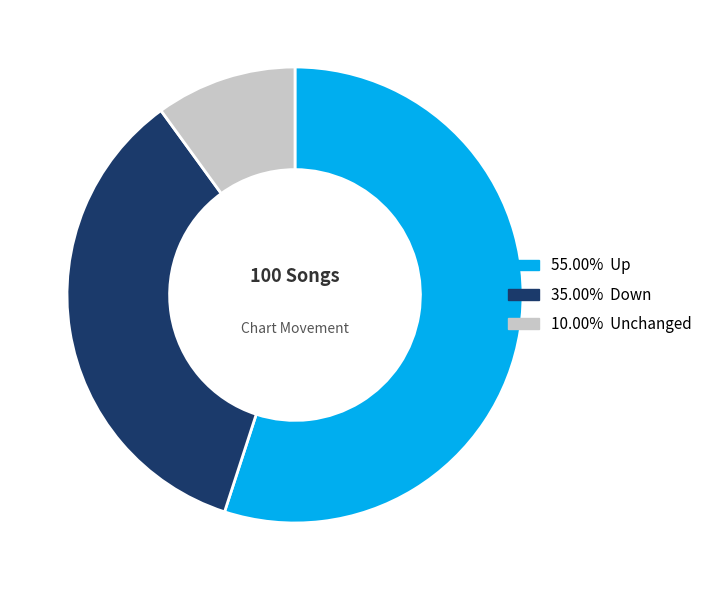

Does any single category account for the majority?

Yes